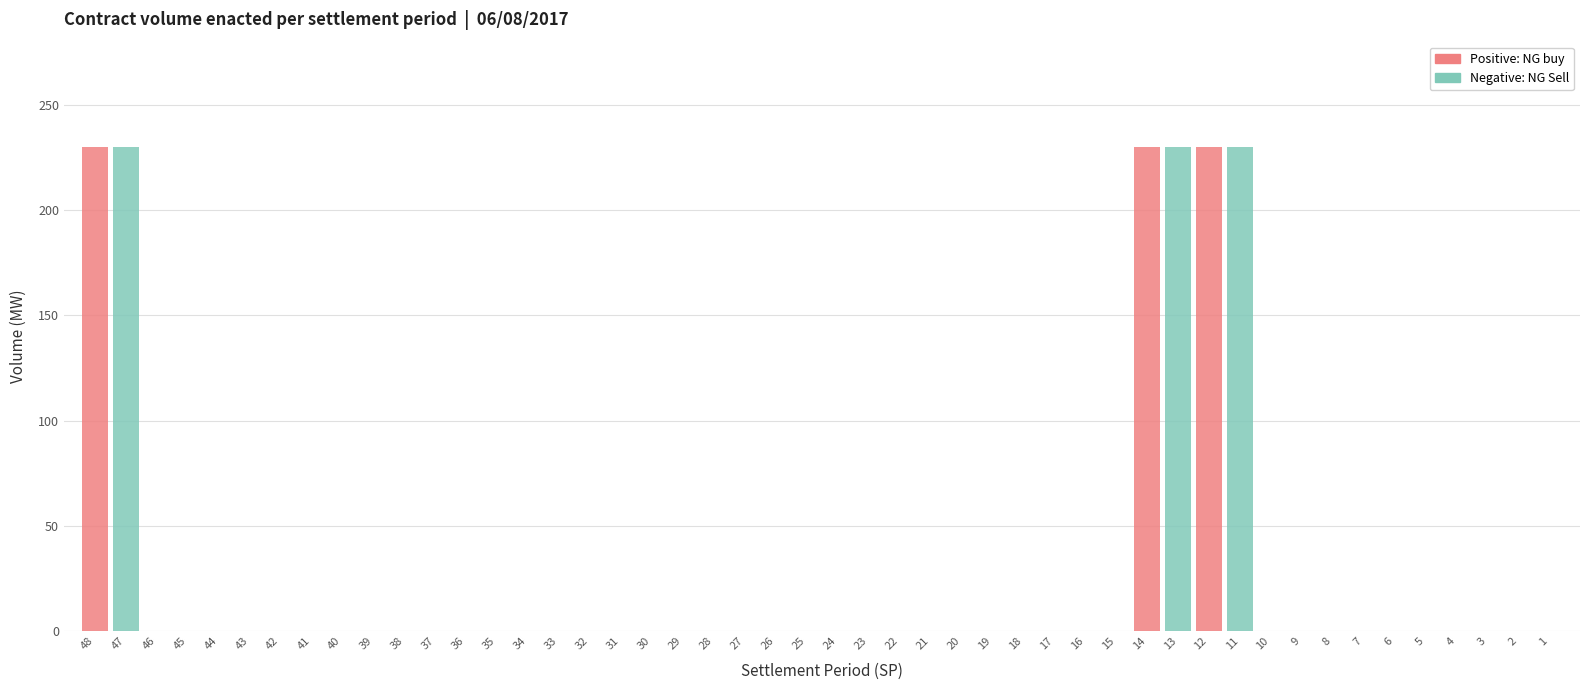

True or false: Positive: NG buy has a value of 152 at 44.

False